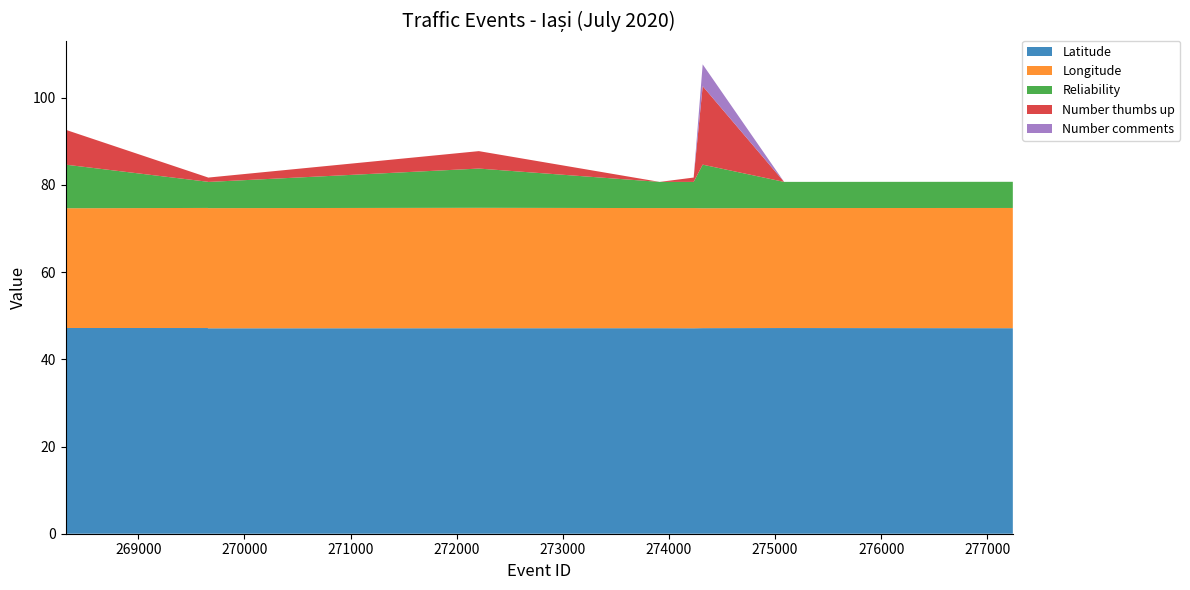

Reading right to left, list all the values displayed in this chart.

Latitude: 277240=47.1	275085=47.2	274318=47.1	274233=47.1	273913=47.1	272209=47.1	269657=47.1	269656=47.2	268315=47.2
Longitude: 277240=27.6	275085=27.5	274318=27.5	274233=27.6	273913=27.6	272209=27.6	269657=27.6	269656=27.5	268315=27.5
Reliability: 277240=6.0	275085=6.0	274318=10.0	274233=6.0	273913=6.0	272209=9.0	269657=6.0	269656=6.0	268315=10.0
Number thumbs up: 277240=0.0	275085=0.0	274318=18.0	274233=1.0	273913=0.0	272209=4.0	269657=1.0	269656=1.0	268315=8.0
Number comments: 277240=0.0	275085=0.0	274318=5.0	274233=0.0	273913=0.0	272209=0.0	269657=0.0	269656=0.0	268315=0.0